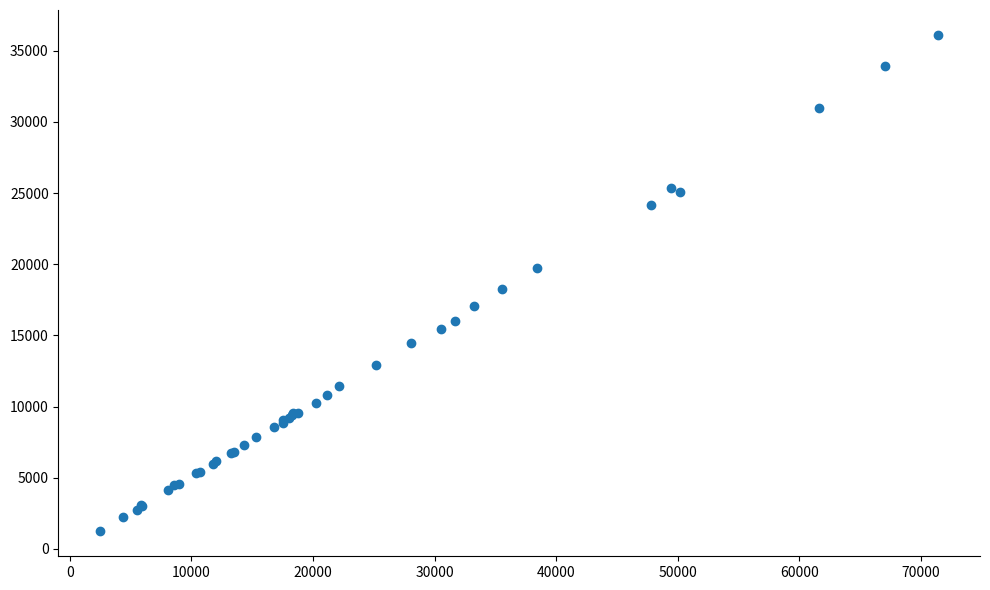

What Y value in the scatter plot is closest to 18675?

18263